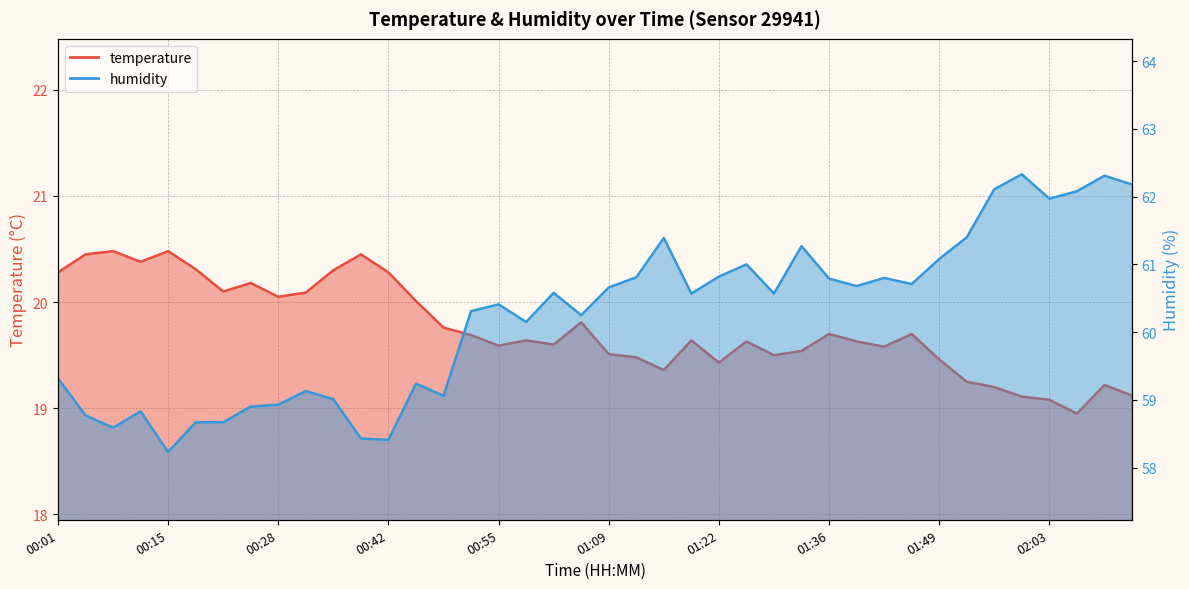

Does the chart display data point markers on the line(s)?

No